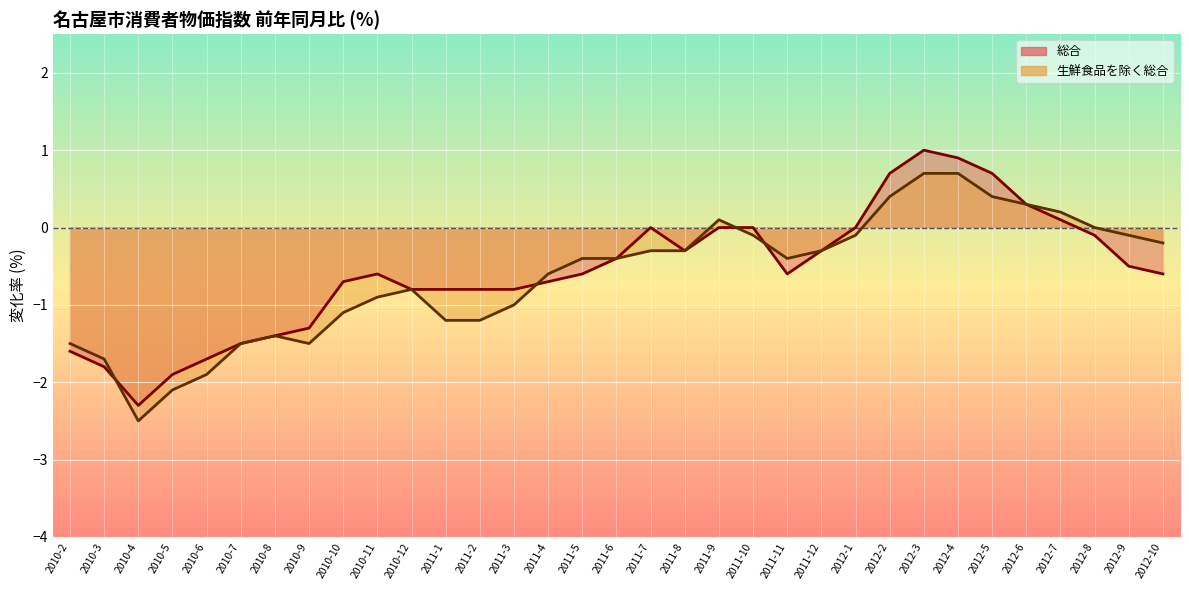

Rank the series by their maximum value, from lowest to highest.

生鮮食品を除く総合, 総合